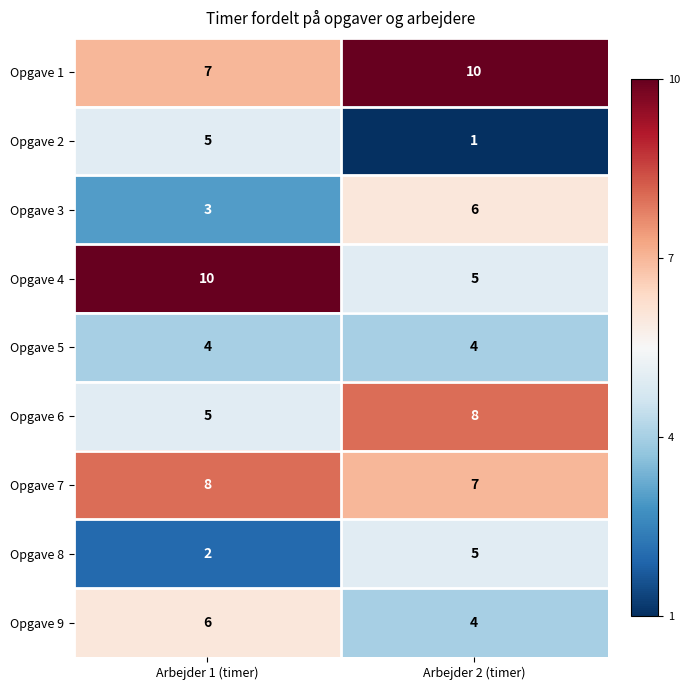

The value of Opgave 5 at Arbejder 1 (timer) is 5. True or false?

False